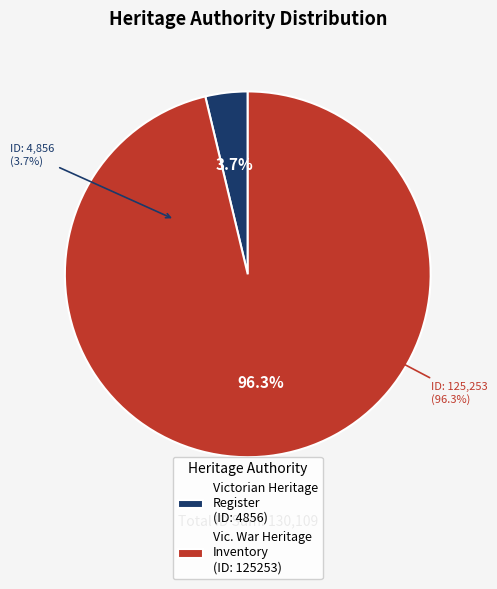

Which has a higher value, FORMER ROYAL AUSTRALIAN FIELD ARTILLERY (Victorian Heritage Register) or Former Royal Australian Field Artillery (Vic. War Heritage Inventory)?

Former Royal Australian Field Artillery (Vic. War Heritage Inventory)